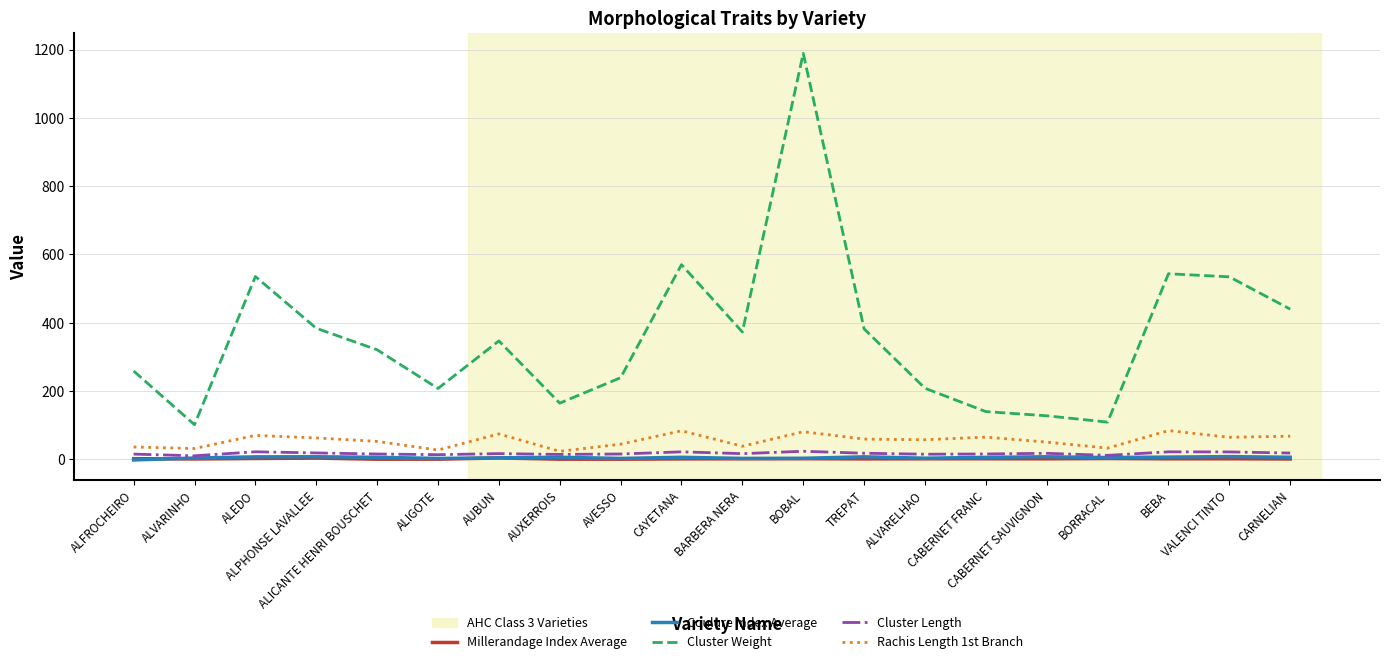

True or false: Coulure Index Average and Cluster Weight cross at least once.

False